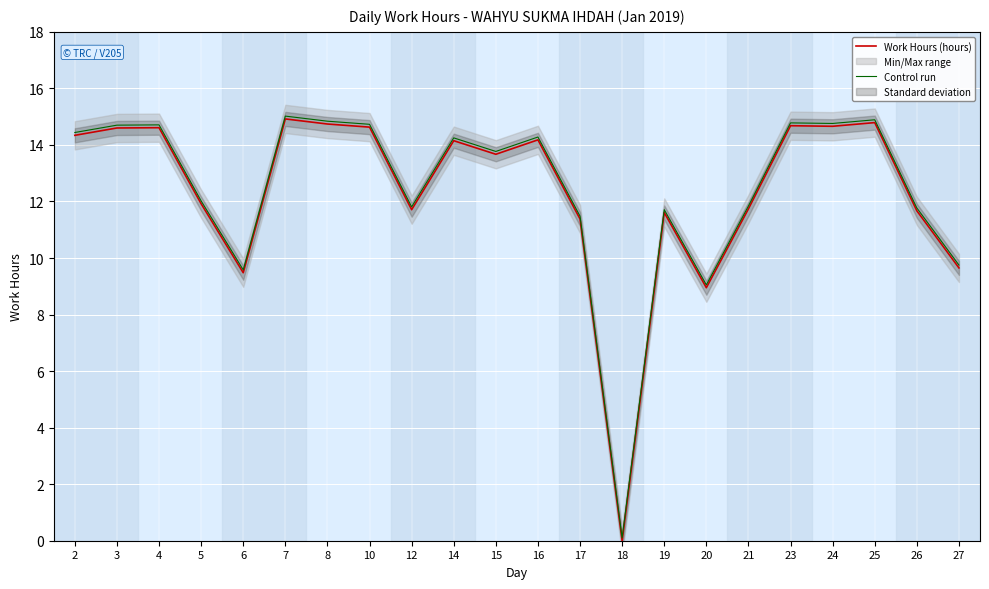

How many values in Work Hours (hours) are above zero?

21